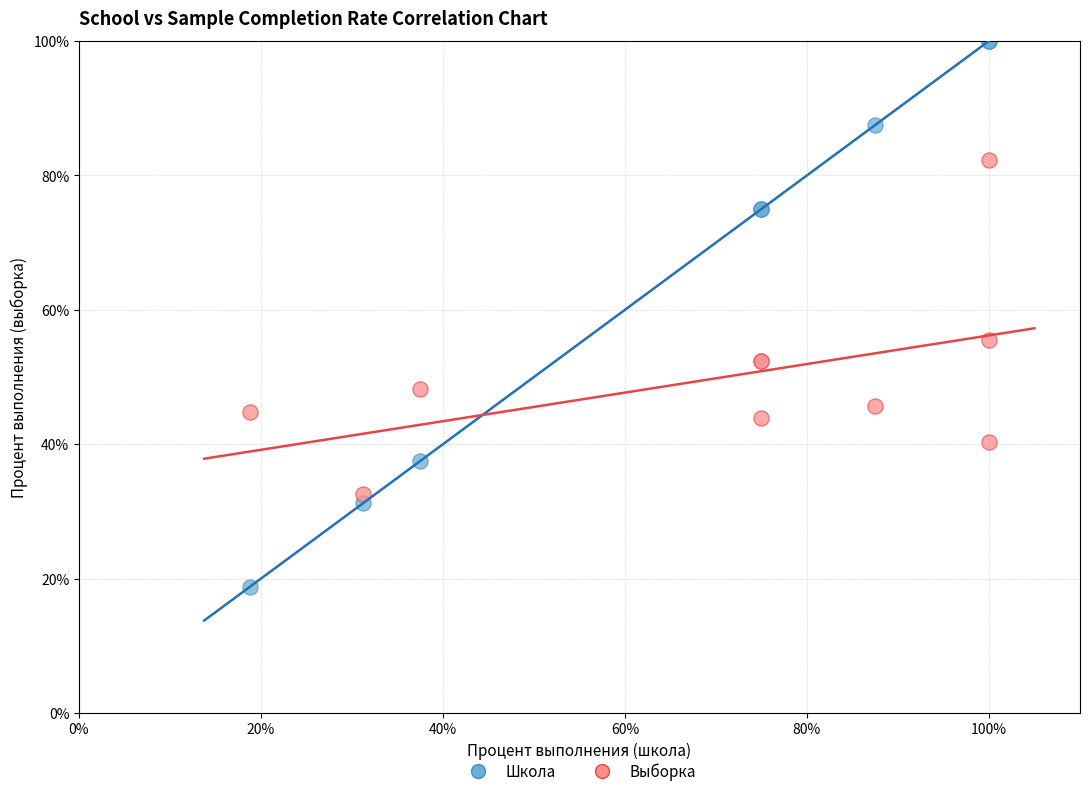

In the Школа series, what Y value is closest to 59?

75.0